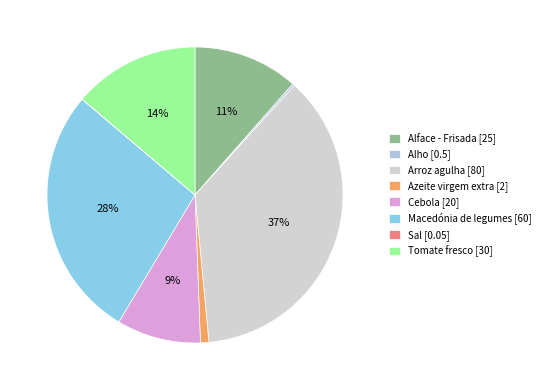

Does Cebola account for over 50% of the chart?

No